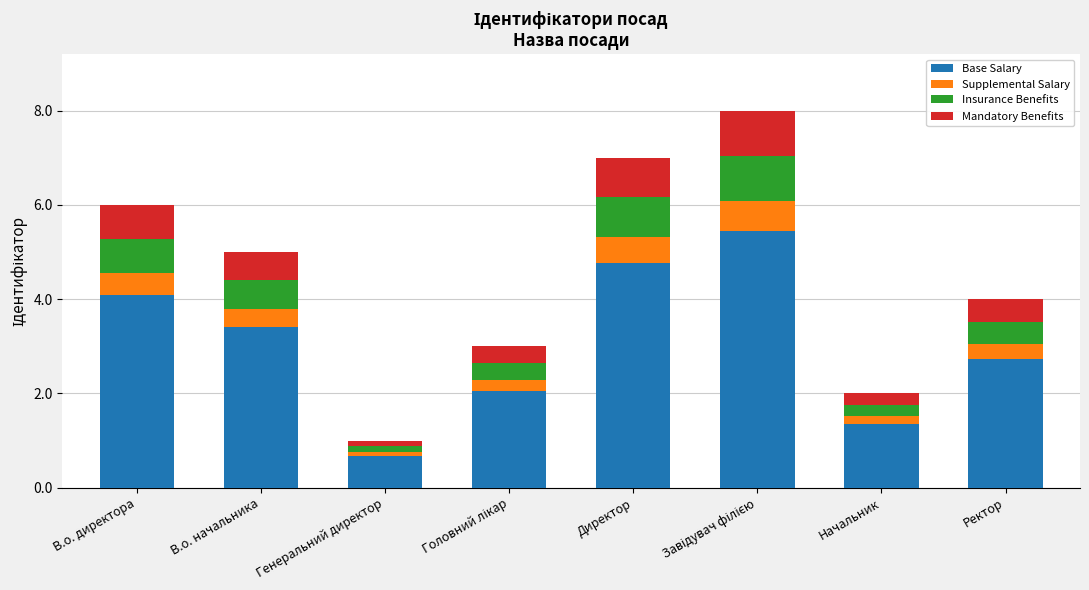

The Base Salary series shows 0.3 at Генеральний директор. True or false?

False